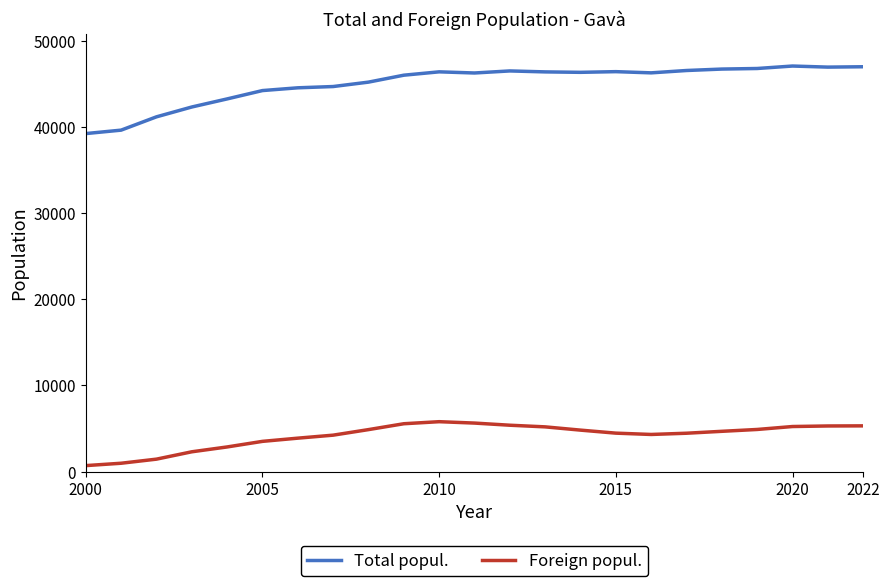

List the series in order of their overall mean, highest first.

Total popul., Foreign popul.